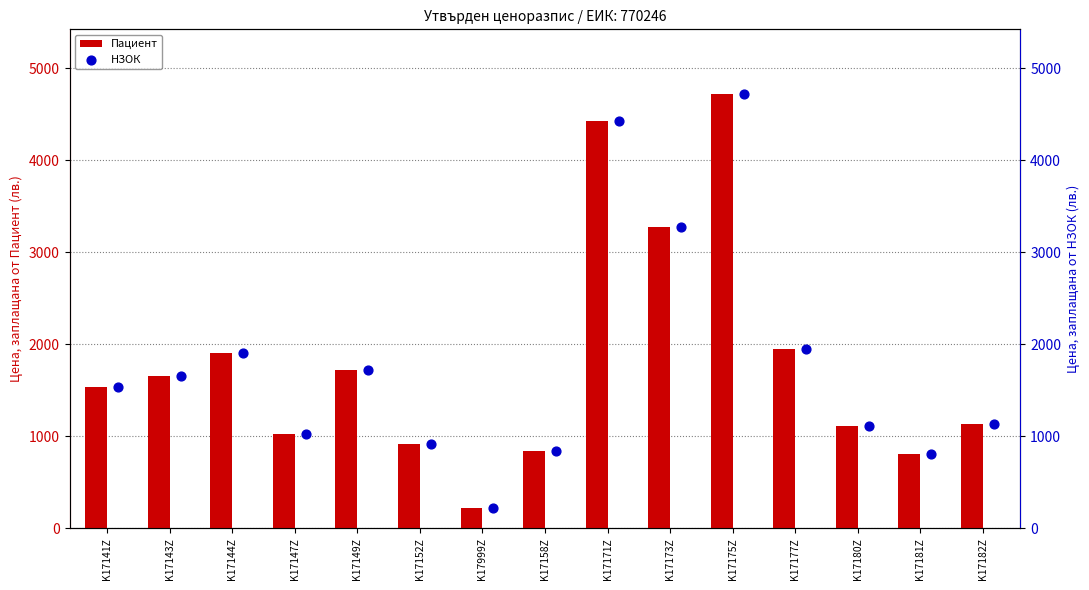

Which series has the largest Y range (max minus min)?

Пациент